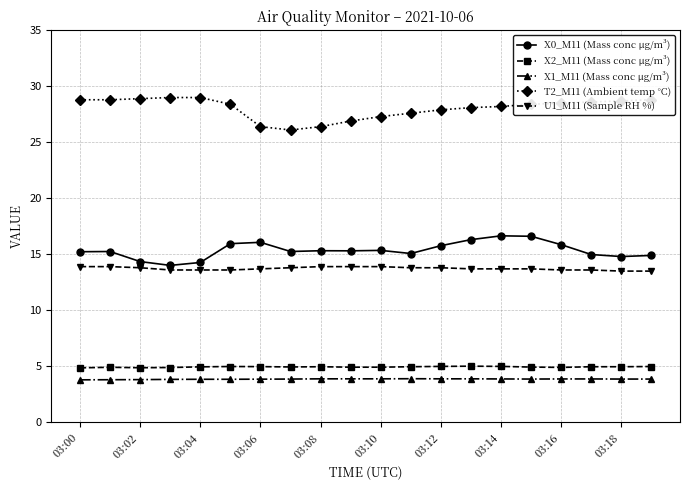

True or false: X2_M11 (Mass conc μg/m³) and T2_M11 (Ambient temp °C) intersect in this chart.

False